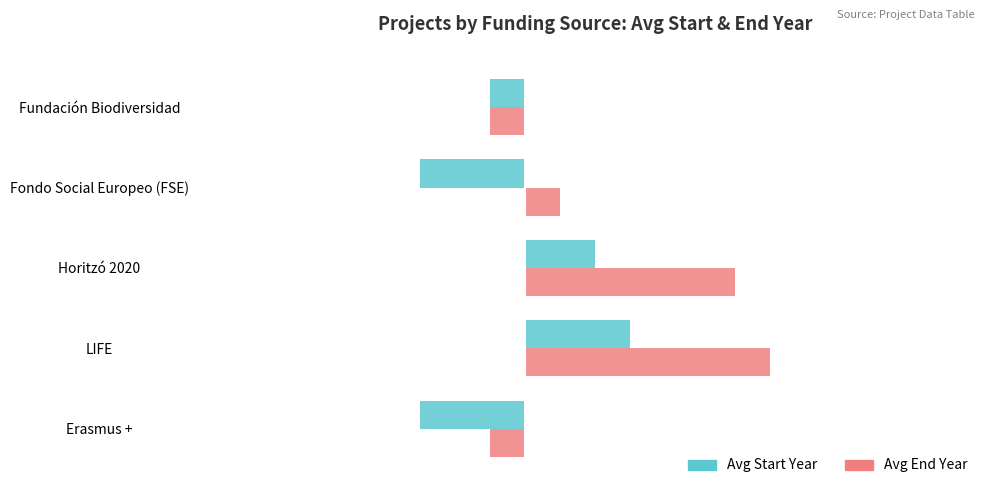

How many bars are there in each group?

2